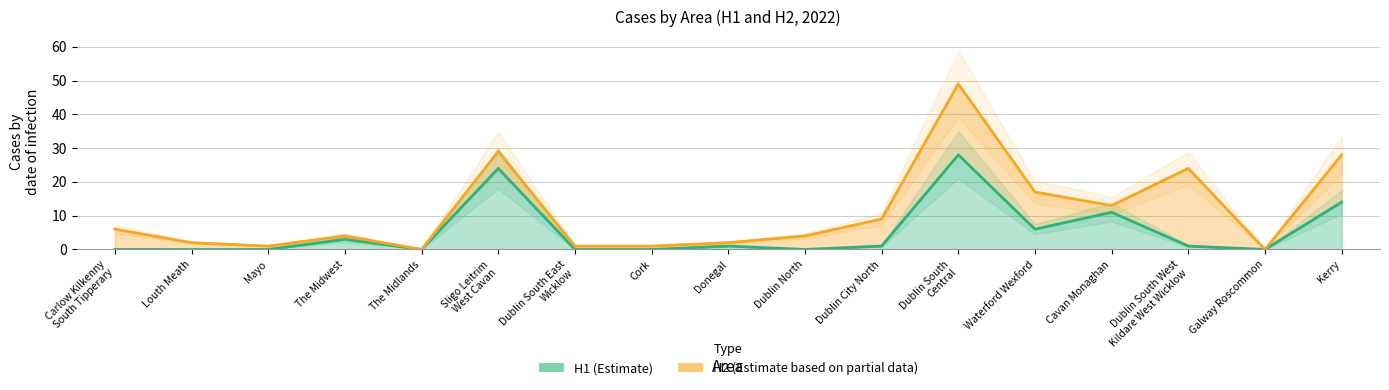

How many values exceed 1?

6